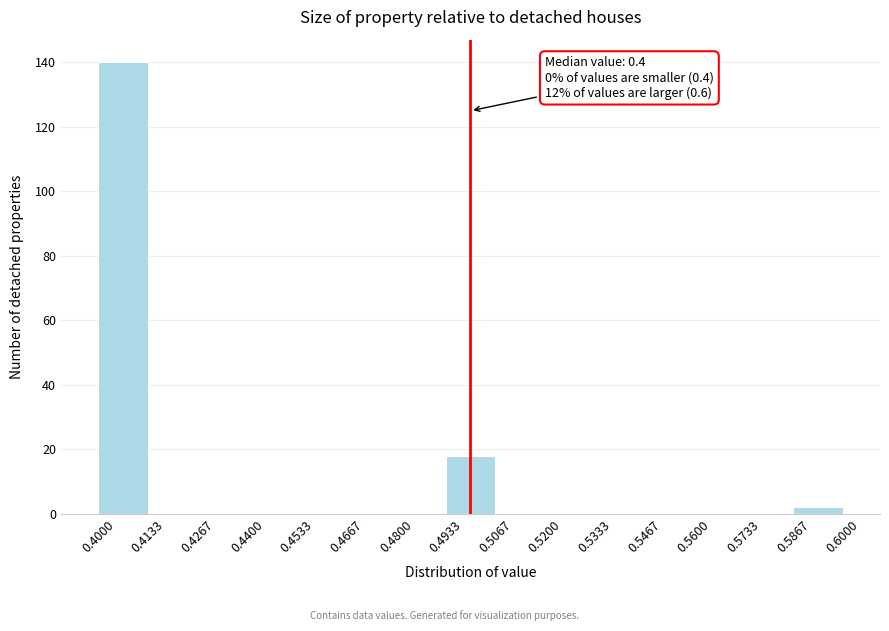

Over which range of the x-axis is the bar tallest?

0.4000 to 0.4133